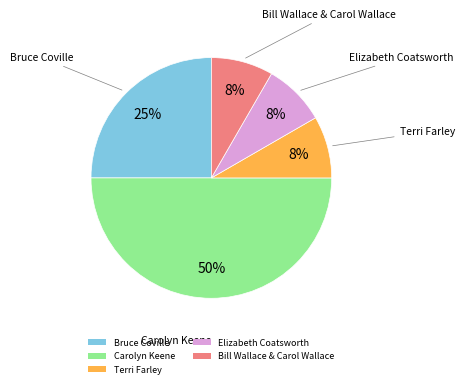

What is the largest slice in the pie chart?

Carolyn Keene